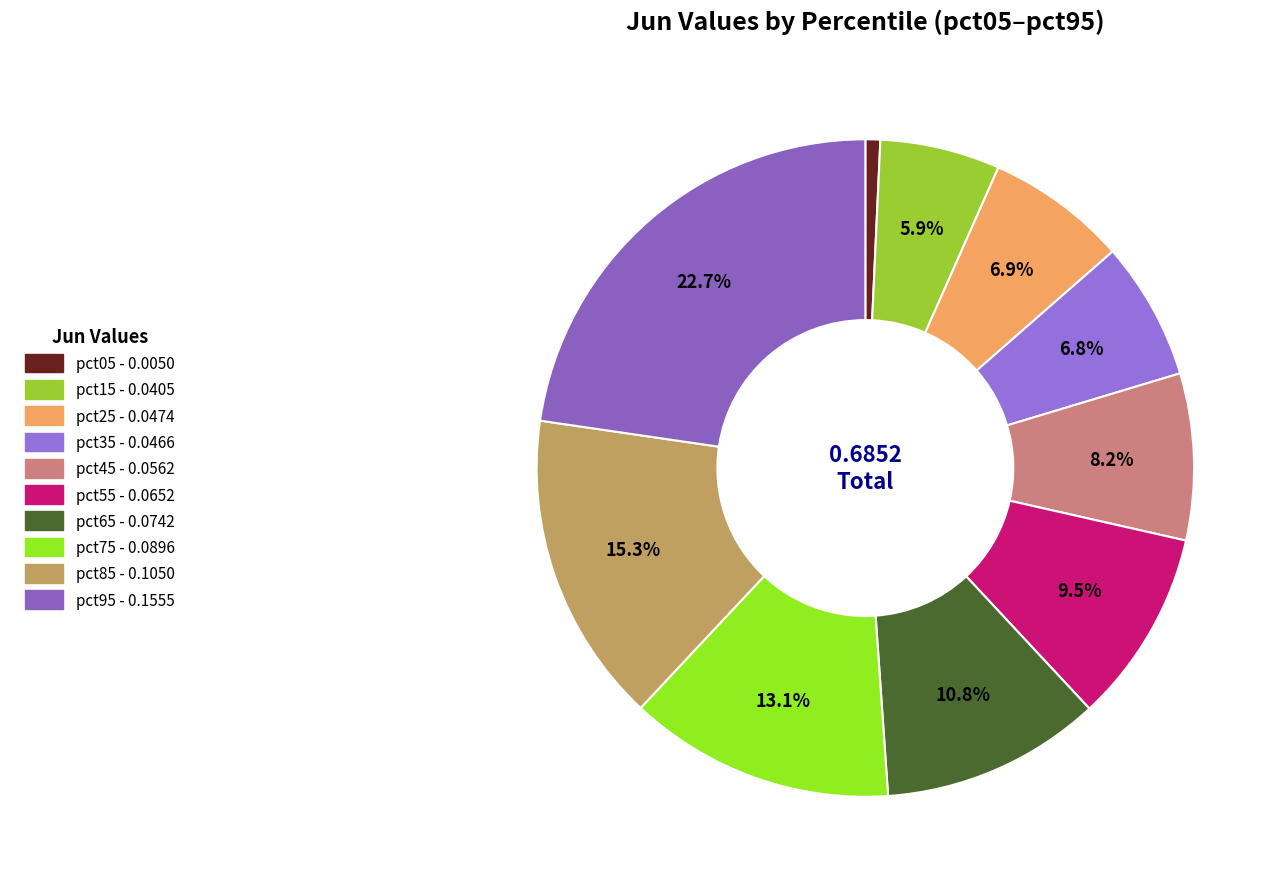

Does any single category account for the majority?

No